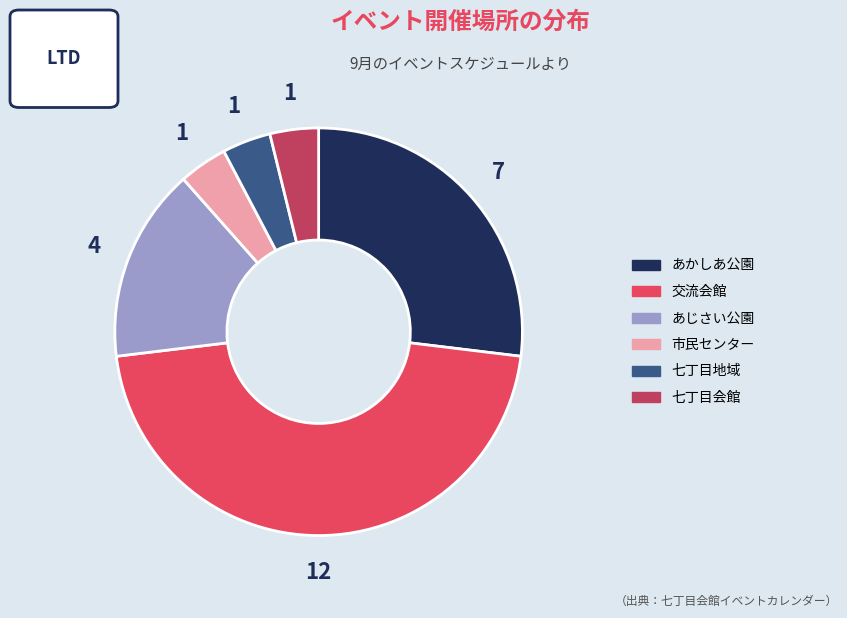

Count the number of slices in the pie.

6